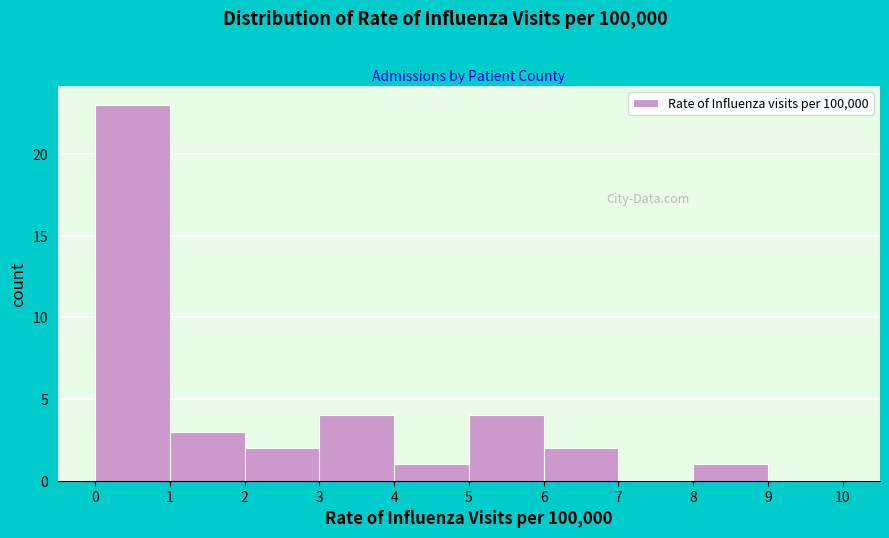

Reading left to right, transcribe this chart: for each bar, give the range it covers on the x-axis and its height. The values are not printed on the chart, so give them approximately, as read against the axis.

0 to 1: 23
1 to 2: 3
2 to 3: 2
3 to 4: 4
4 to 5: 1
5 to 6: 4
6 to 7: 2
7 to 8: 0
8 to 9: 1
9 to 10: 0